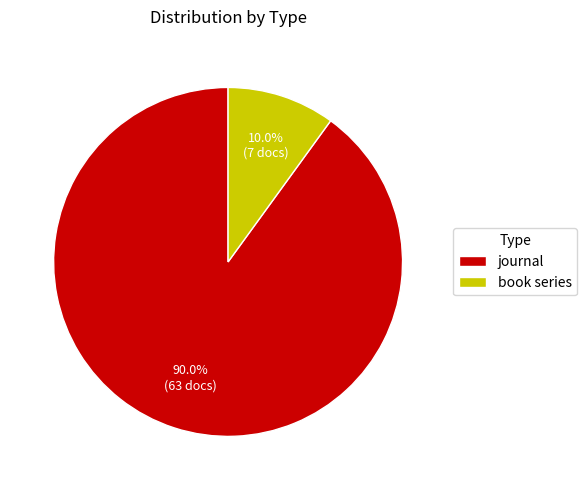

What percentage is the journal slice, to the nearest percent?

90%